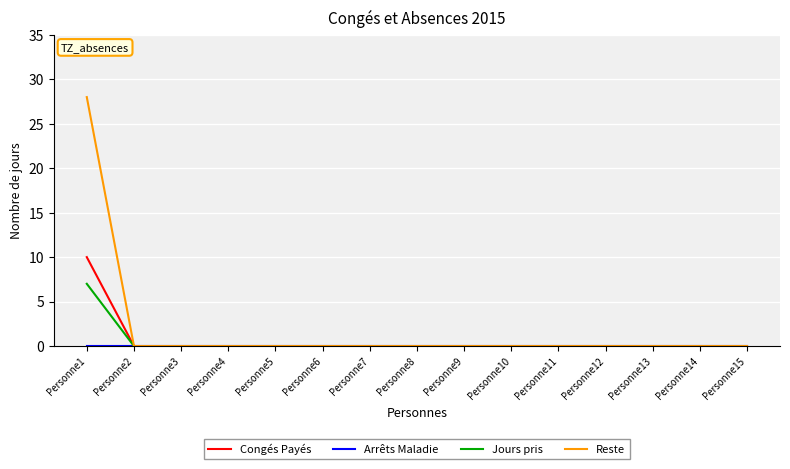

The value of Jours pris at Personne3 is 0. True or false?

True